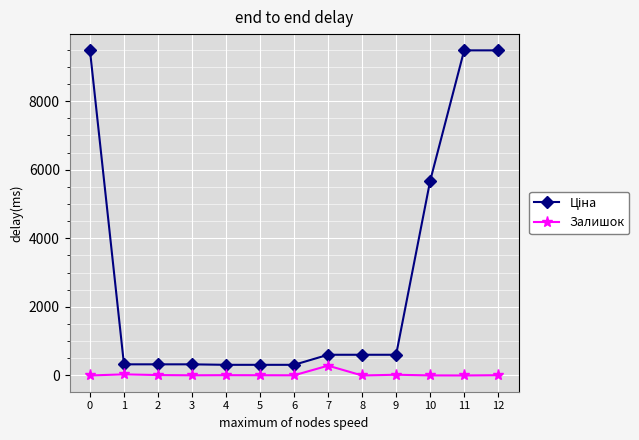

How many data points in Залишок are less than 7?

6